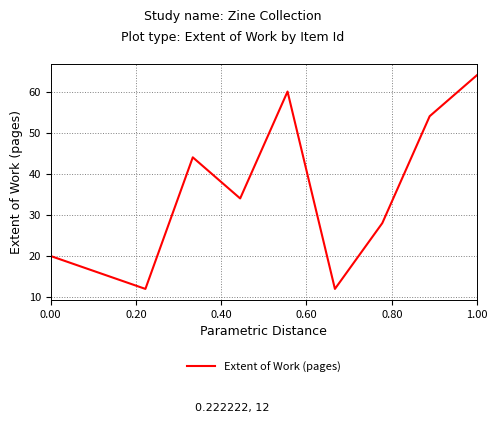

Reading left to right, extract all data points from this chart.

20	16	12	44	34	60	12	28	54	64